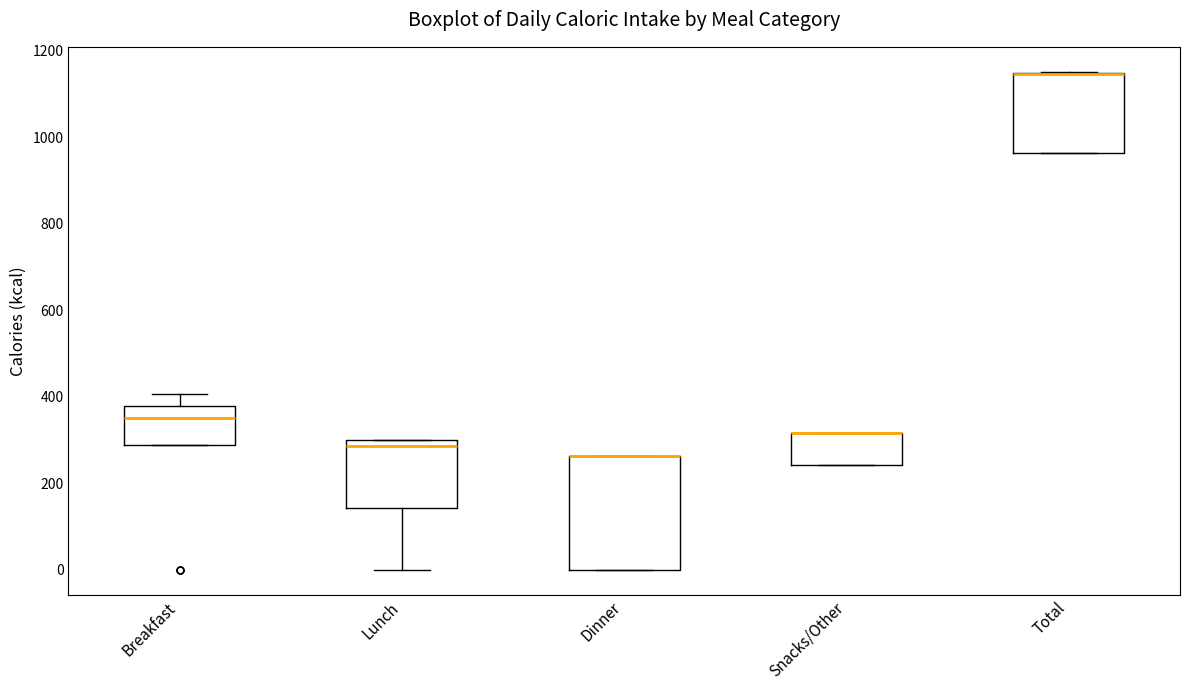

Where is the upper edge of the box for Lunch on the y-axis? The values are not printed on the chart, so give them approximately, as read against the axis.

300